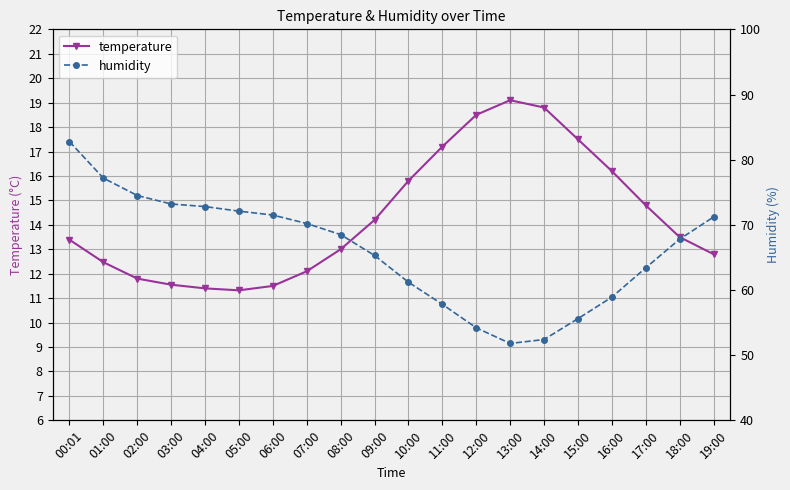

Between 14:00 and 05:00, which is larger?

14:00